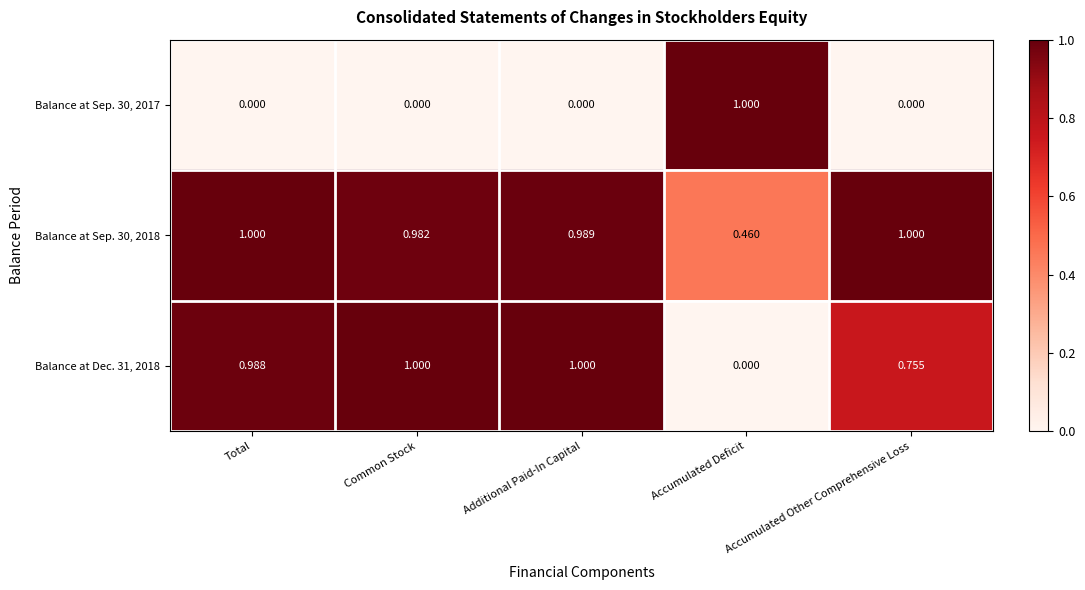

At which category is the sum across all series the highest?

Additional Paid-In Capital